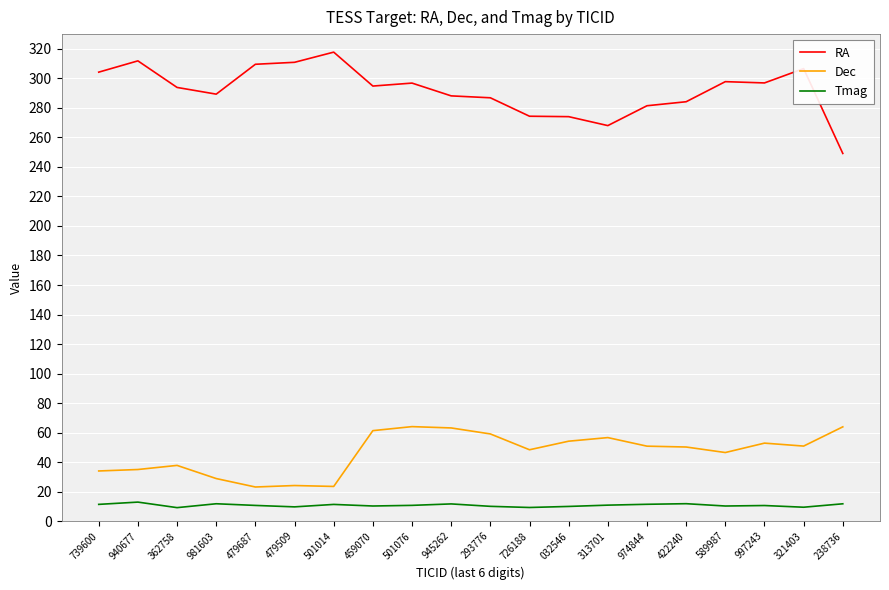

What is the difference between the RA values at 981603 and 032546?

15.3